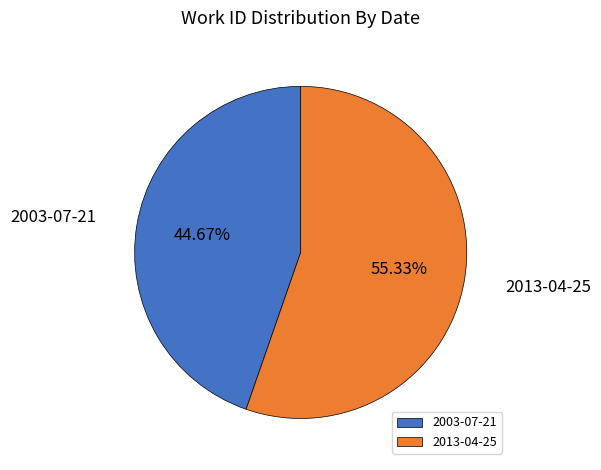

Does 2003-07-21 account for over 50% of the chart?

No